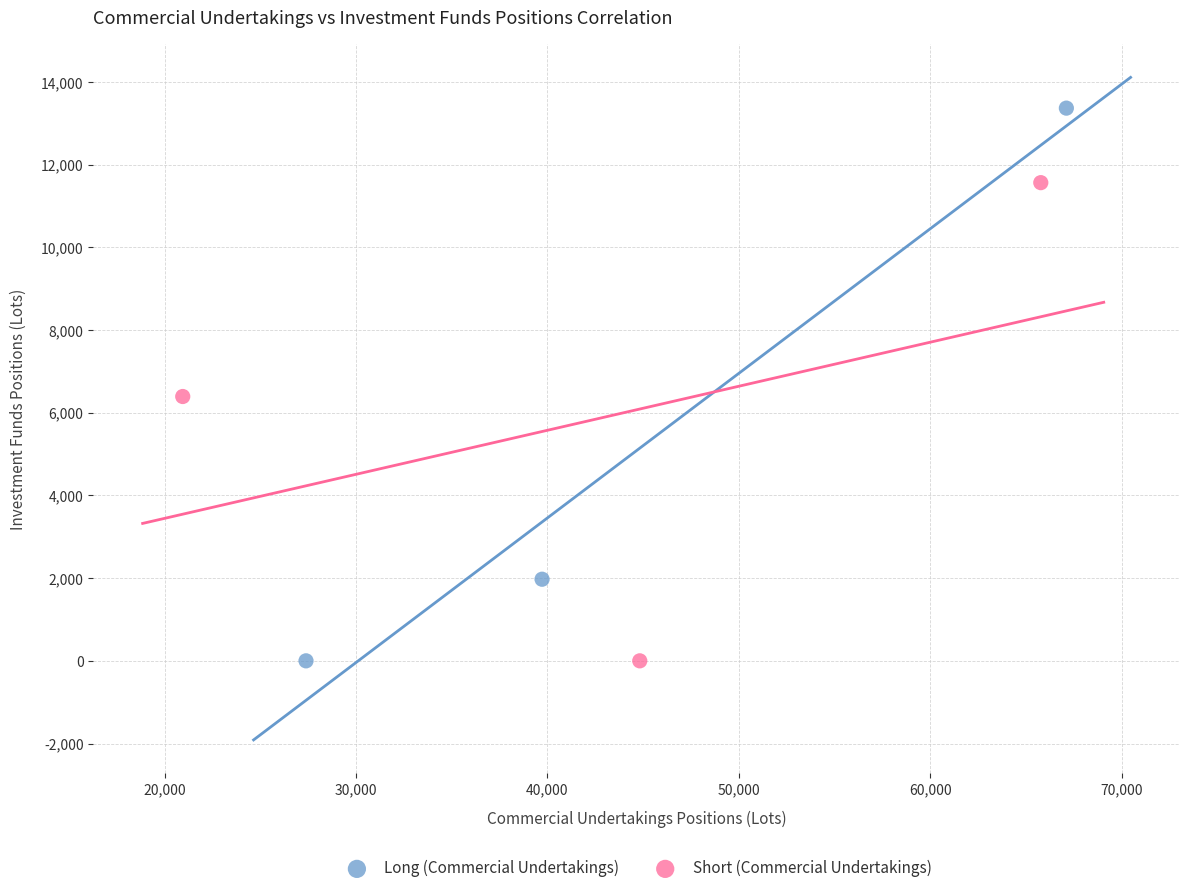

Which series reaches the maximum Y coordinate?

Long (Commercial Undertakings)